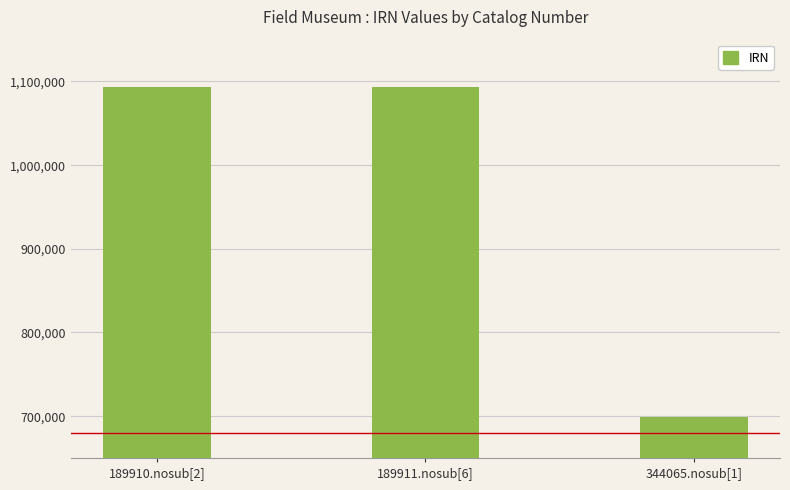

Where is the data nearest to the value 896596?

189910.nosub[2]